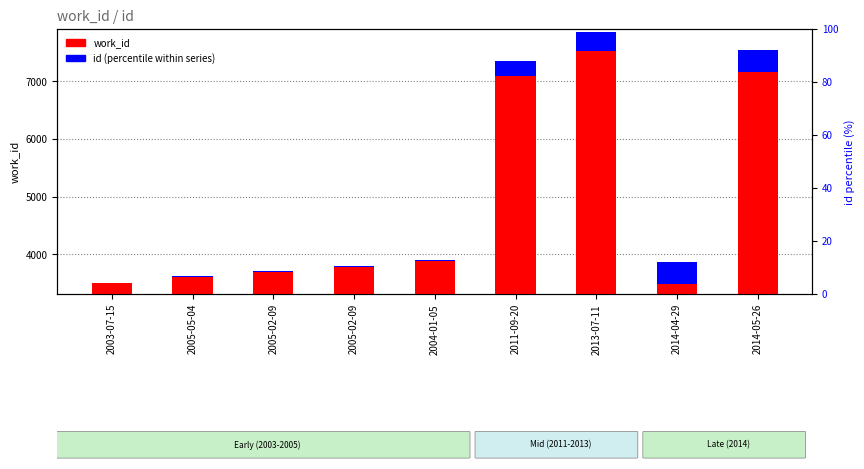

Reading right to left, what are all the values shown in this chart?

7163	3490	7530	7097	3882	3785	3696	3618	3503